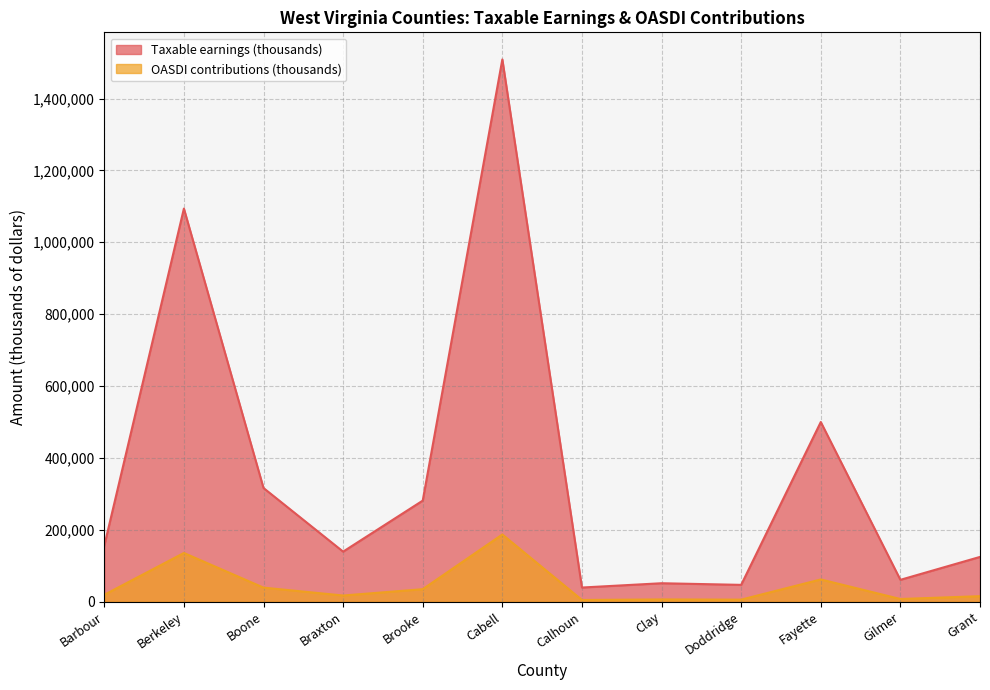

At which category is the sum across all series the highest?

Cabell